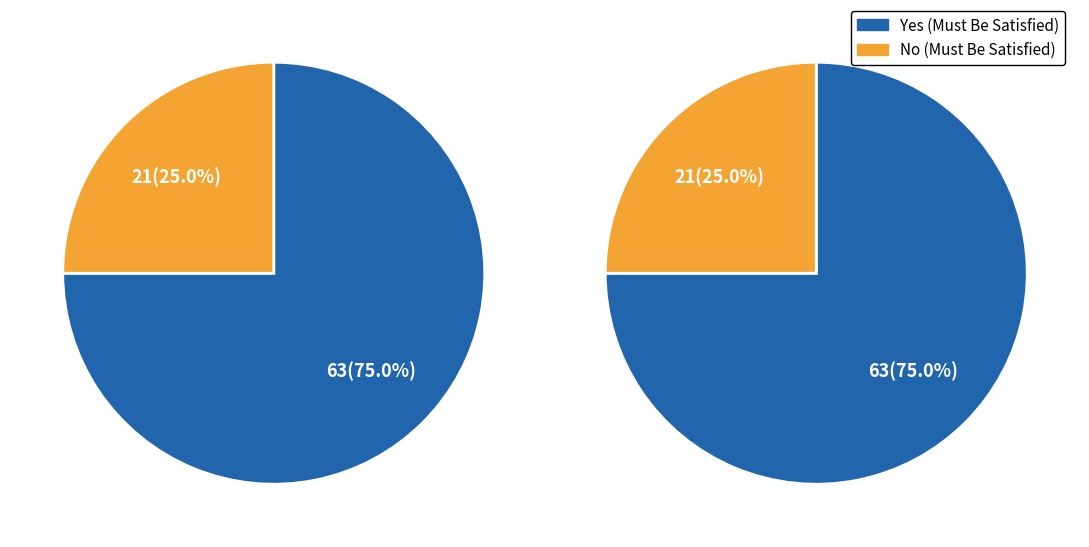

Does any single category account for the majority?

Yes